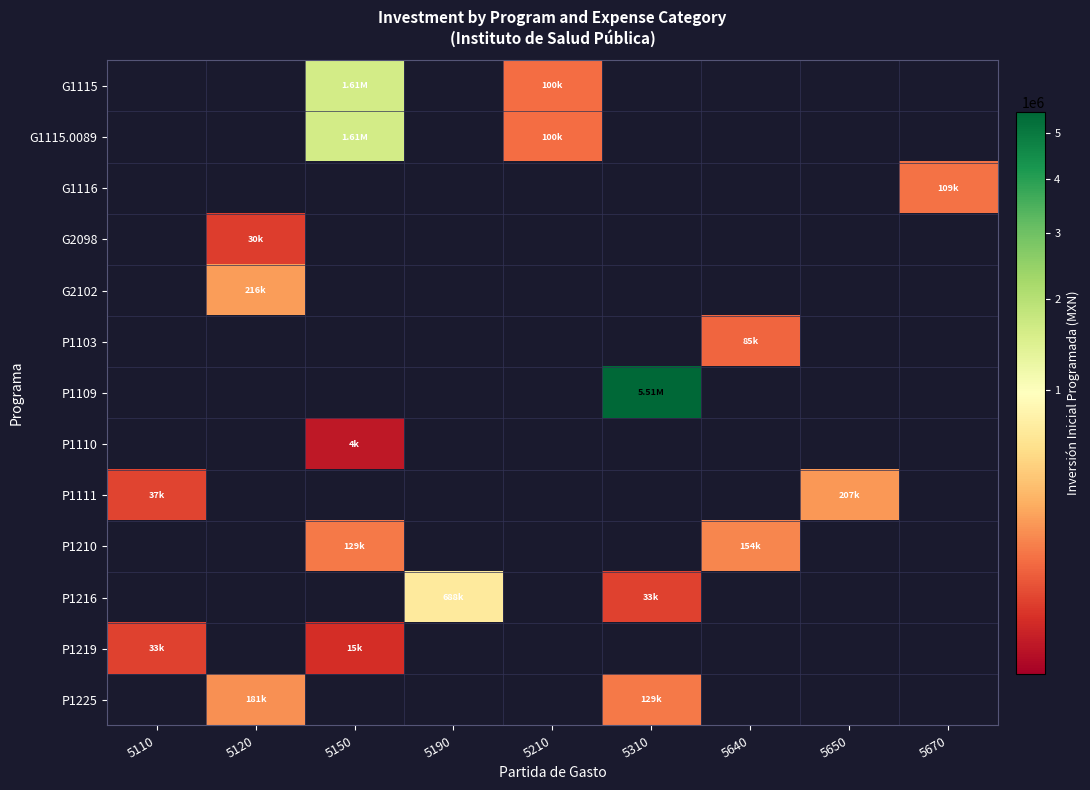

How many categories are shown in the chart?

9